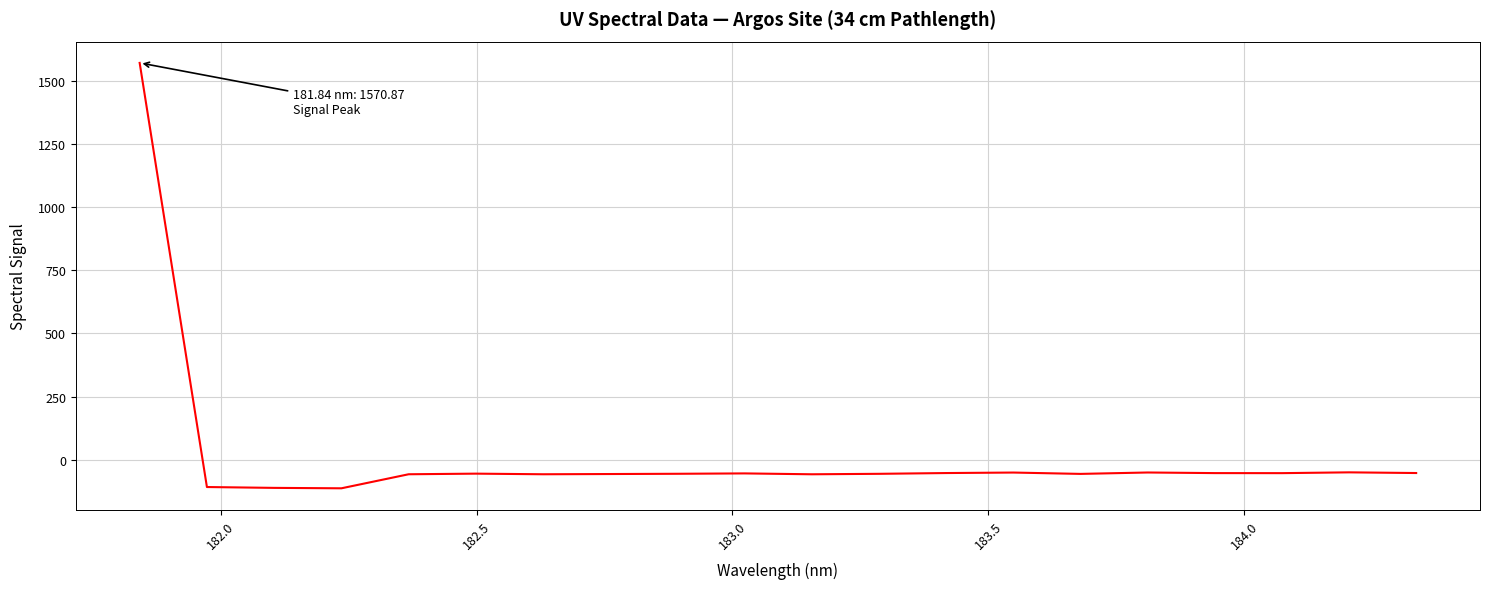

What is the minimum value shown in the chart?

-113.3